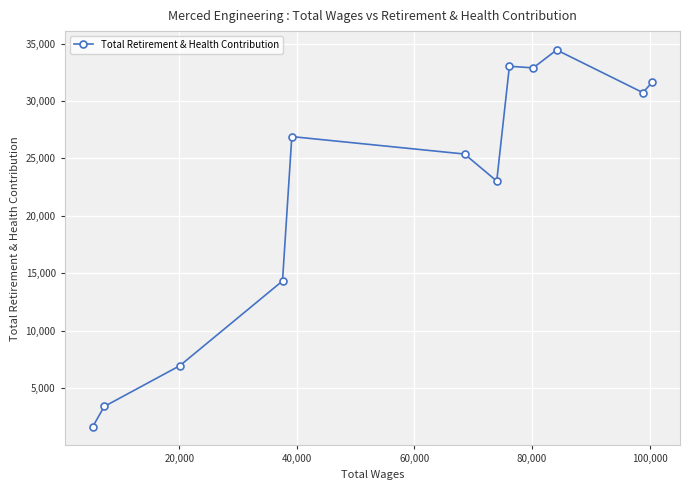

What is the difference between the maximum and minimum values?

32786